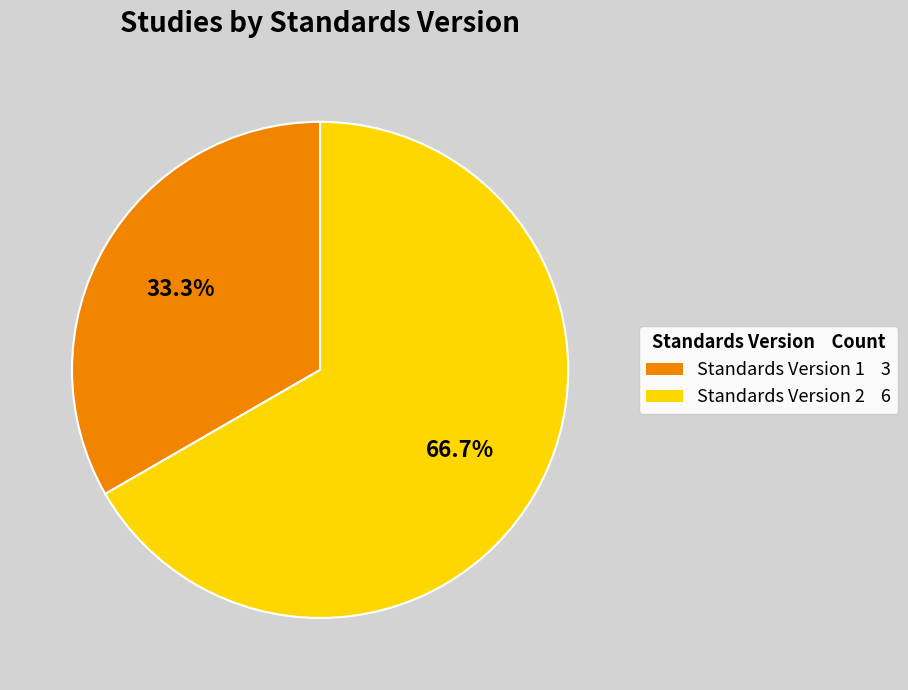

Is there any slice that represents more than half of the pie?

Yes